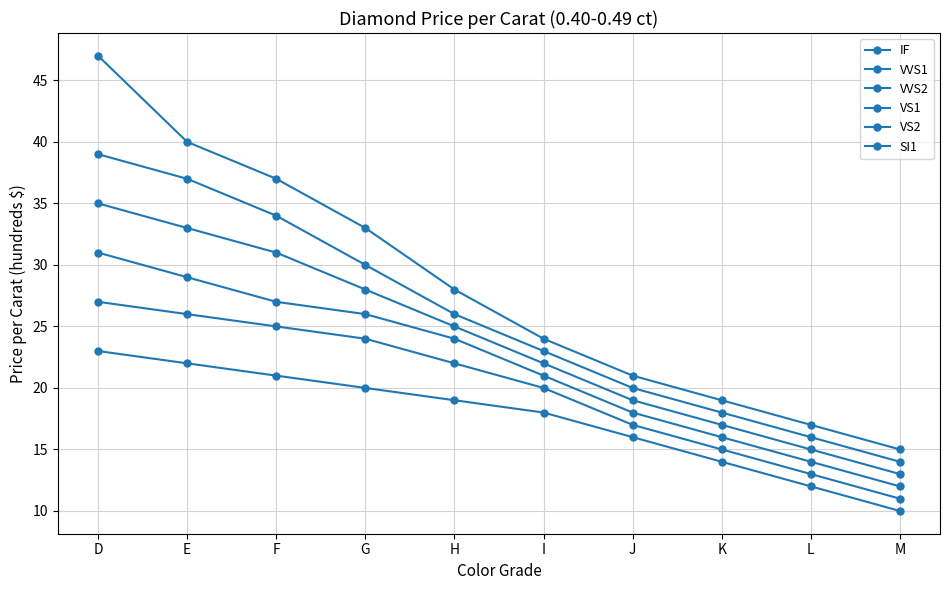

How many values in the VS2 series are below 22?

5